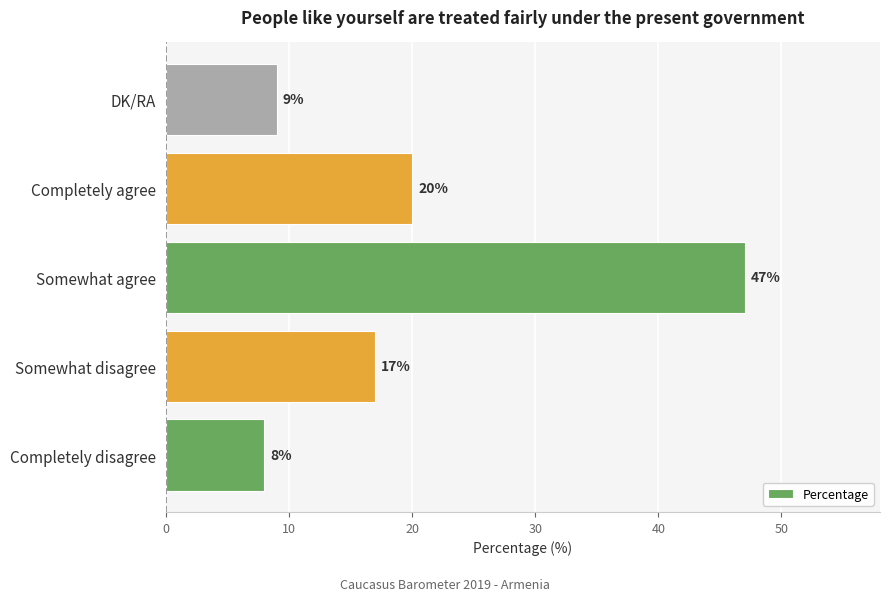

How many distinct data groups are displayed?

1